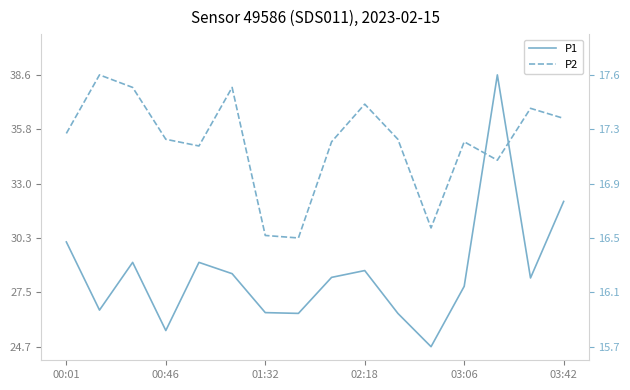

In P2, how many points are lower than both neighbors (excluding endpoints)?

4